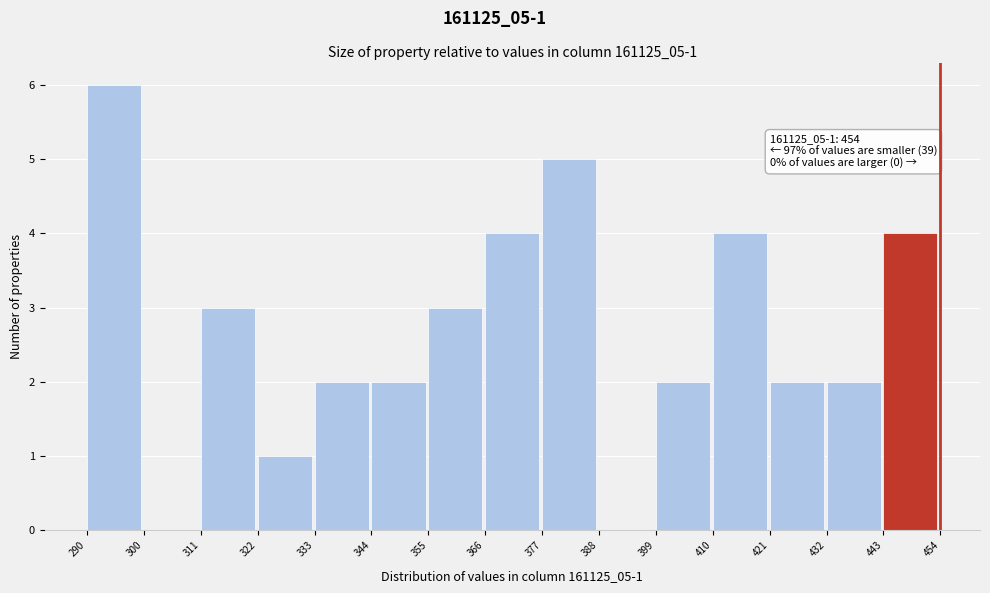

Over which range of the x-axis is the bar tallest?

290 to 300